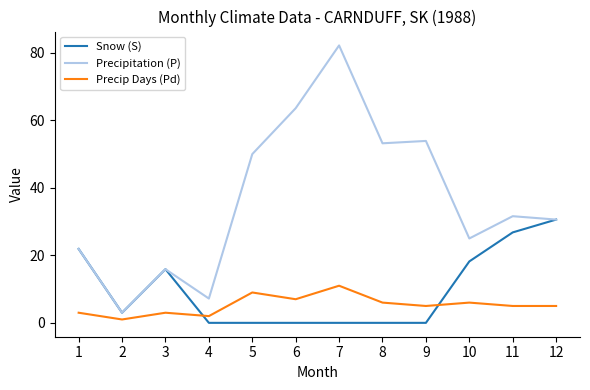

The Precip Days (Pd) series shows 1.0 at 2. True or false?

True